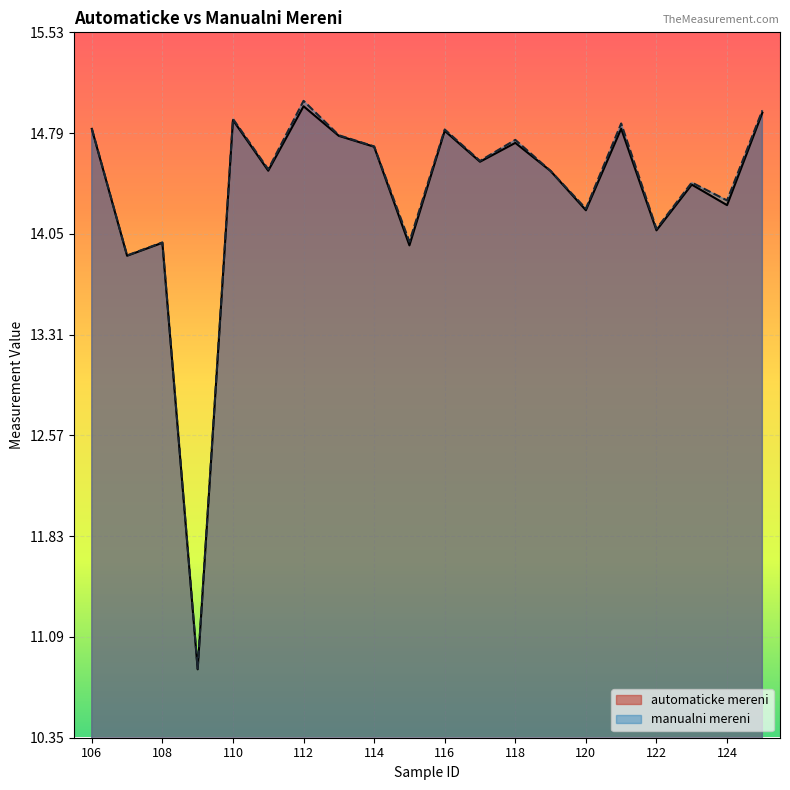

What is the difference between the second highest and minimum values in the automaticke mereni series?

4.1